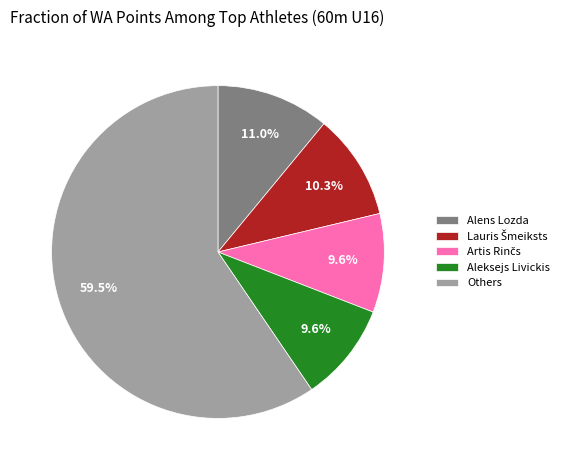

What is the largest slice in the pie chart?

Others